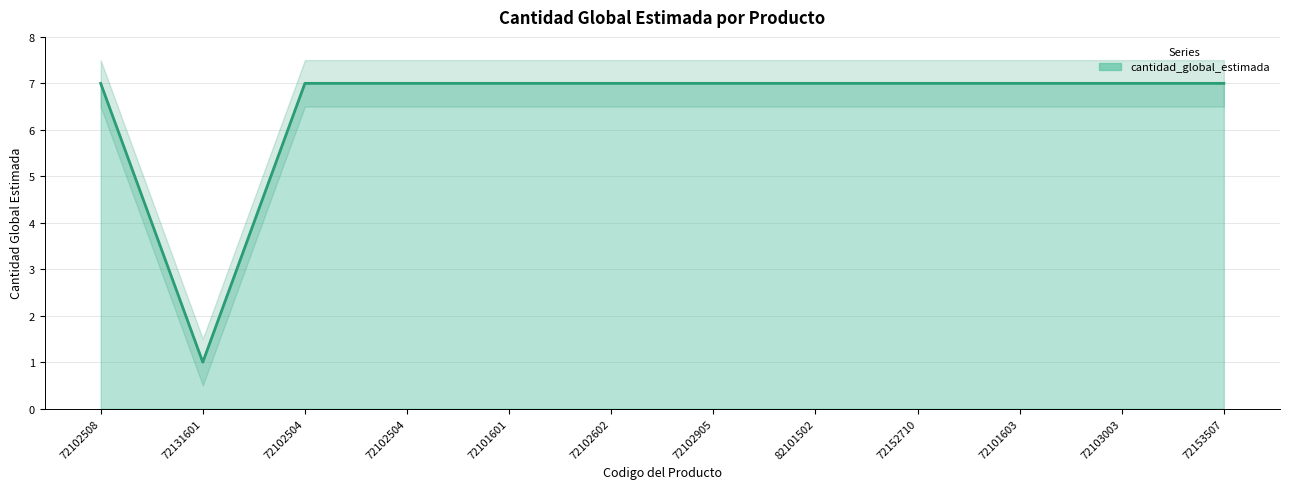

What is the value of the 7th point from the left?

7